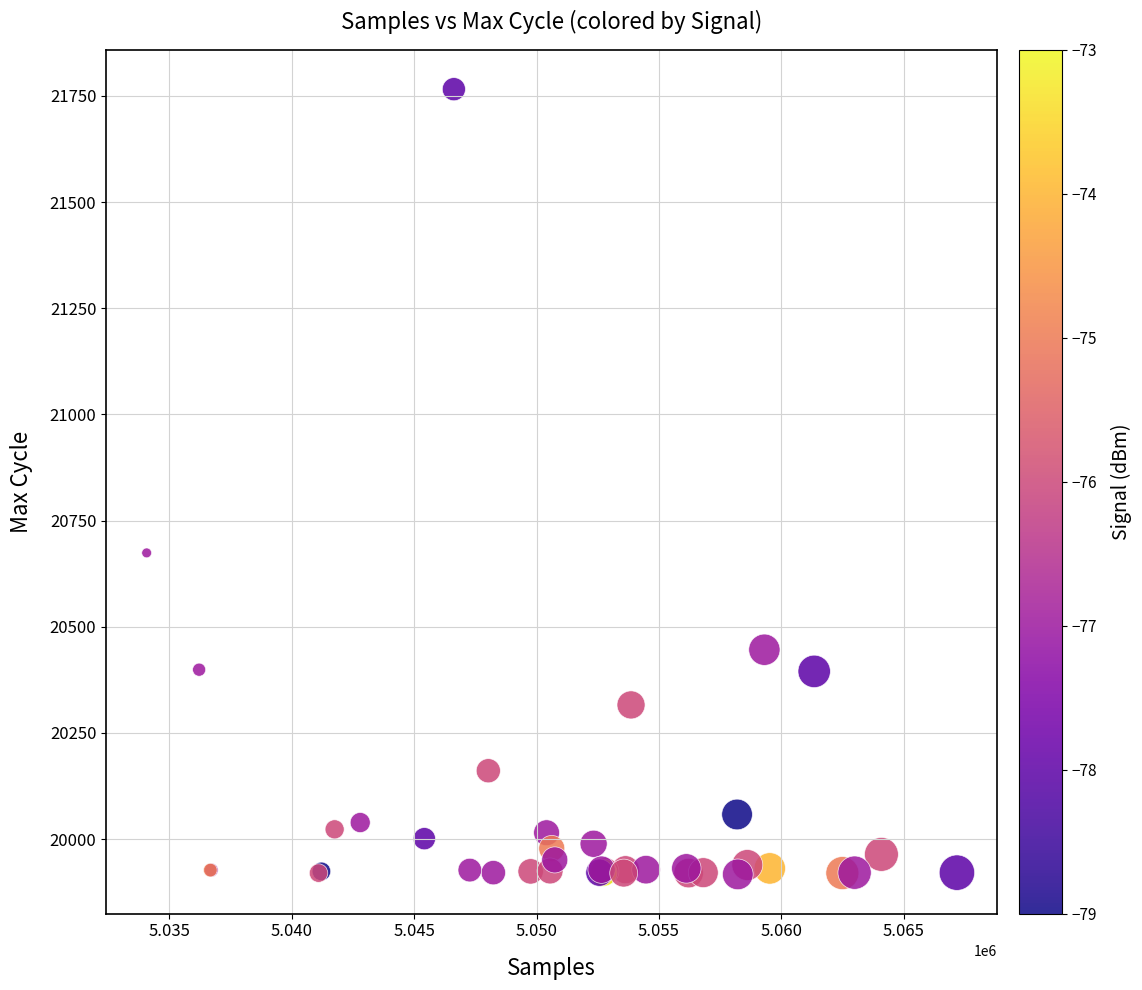

What Y value in the scatter plot is closest to 20841?

20674